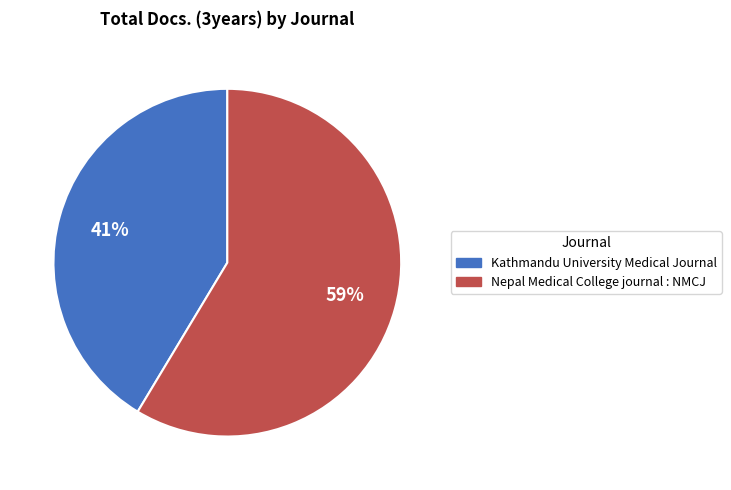

Rank the categories by value from lowest to highest.

Kathmandu University Medical Journal, Nepal Medical College journal : NMCJ